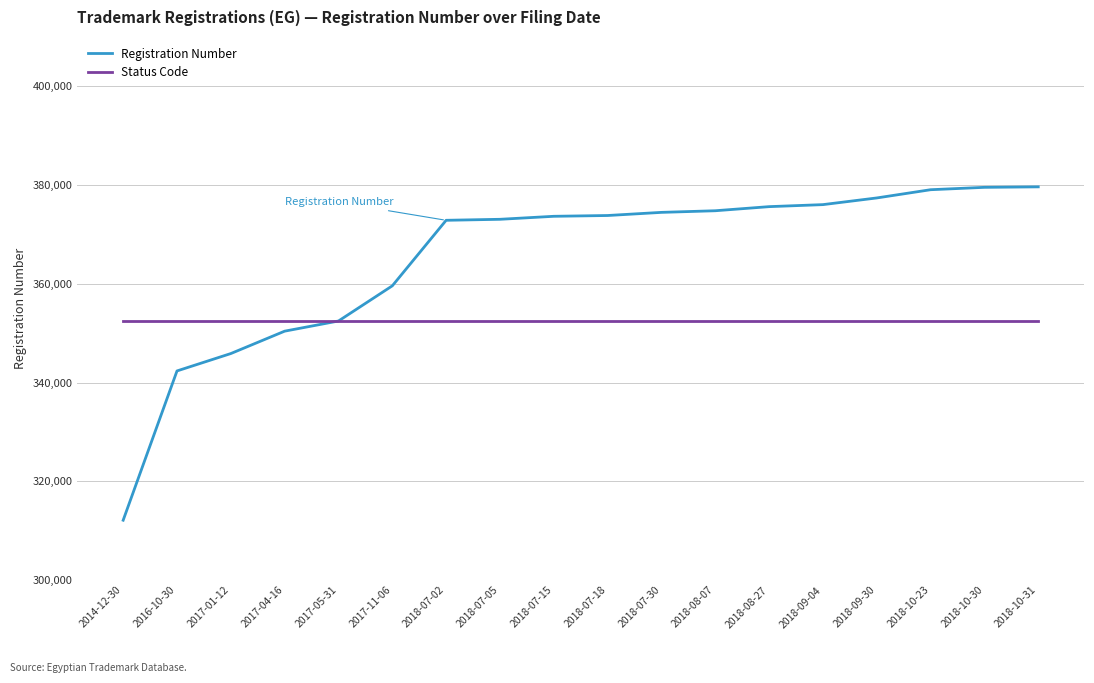

At how many categories does at least one series exceed 98263?

18